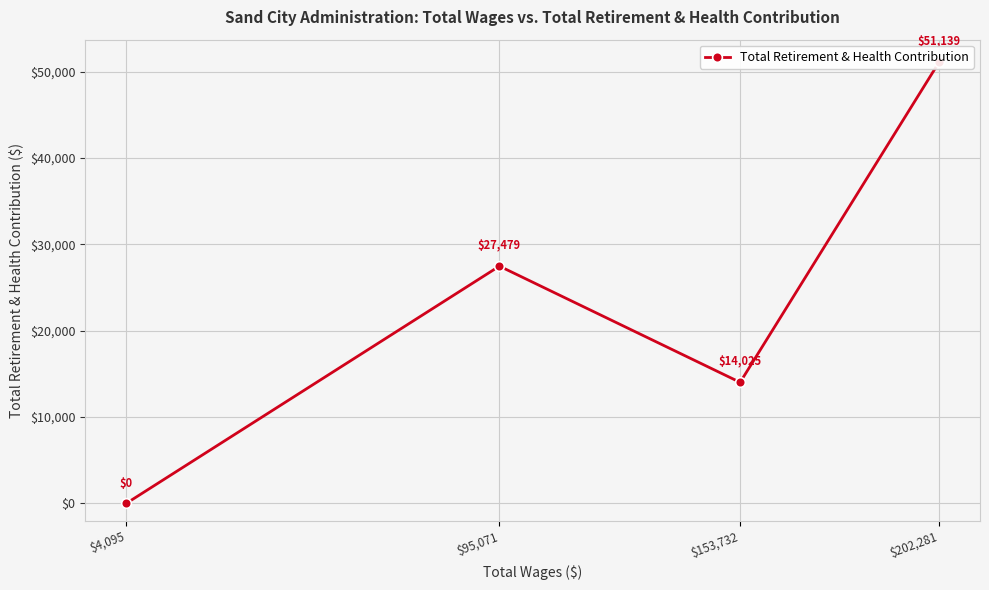

Is it true that the value at $202,281 is 34215?

False